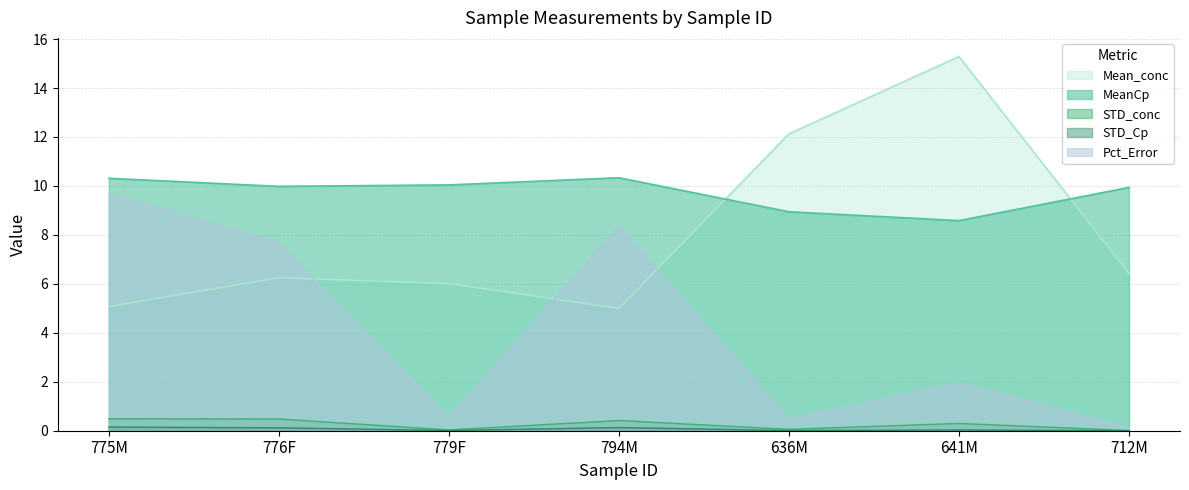

What is the value of the STD_conc point at the 1st from the left?

0.5